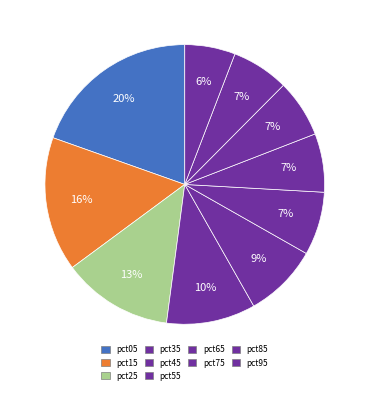

Which has a higher value, pct05 or pct75?

pct05